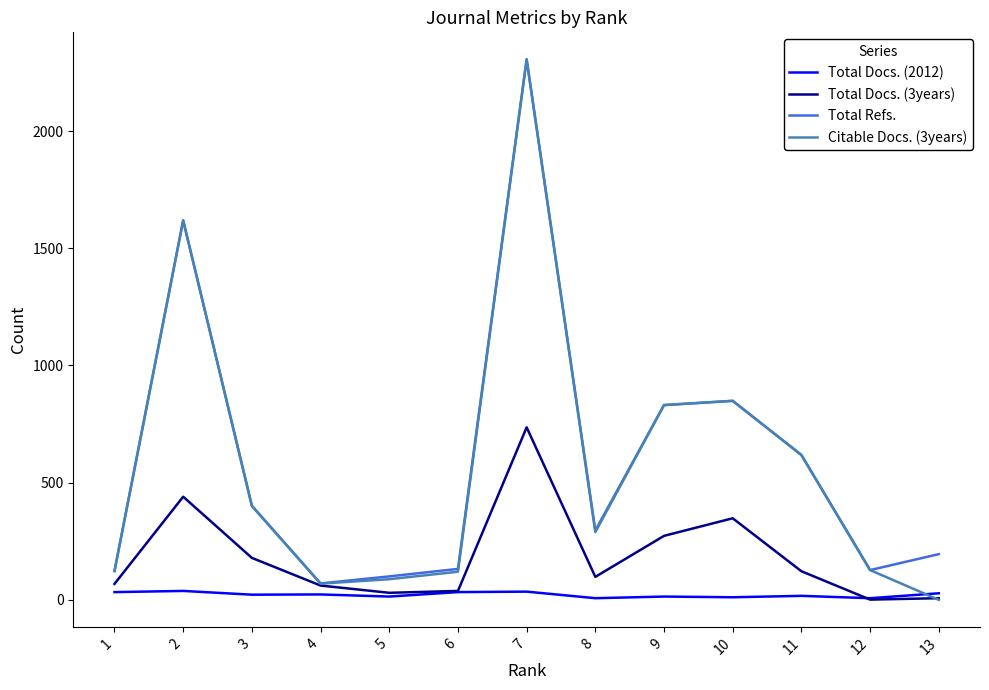

At which category is the sum across all series the highest?

7